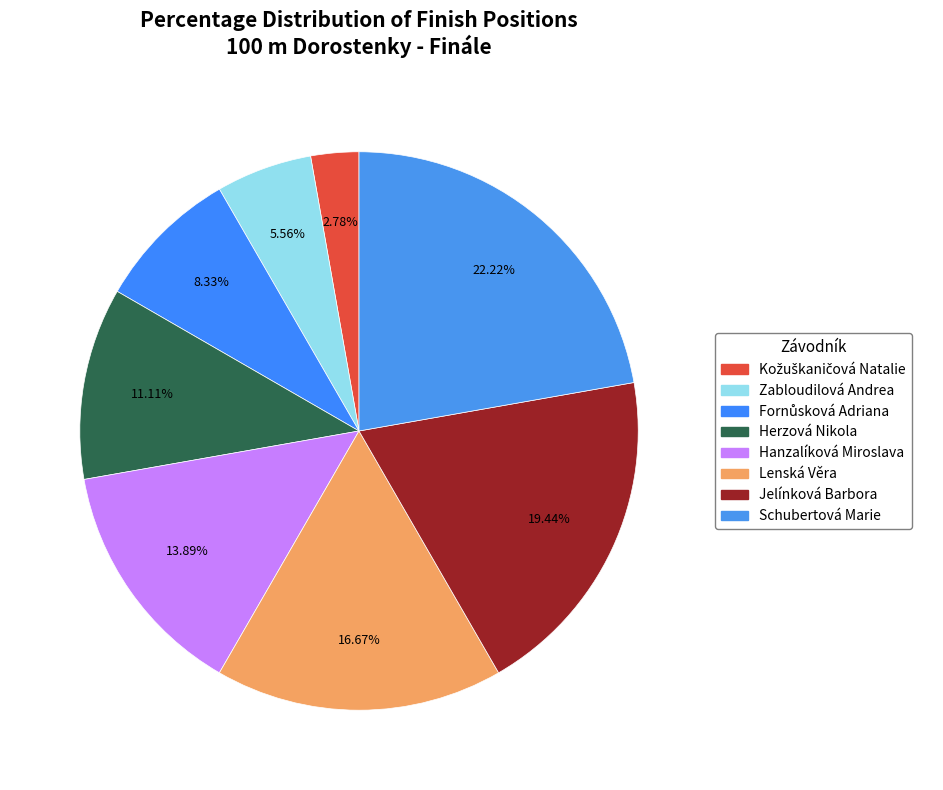

To the nearest percent, what portion does Zabloudilová Andrea represent?

6%